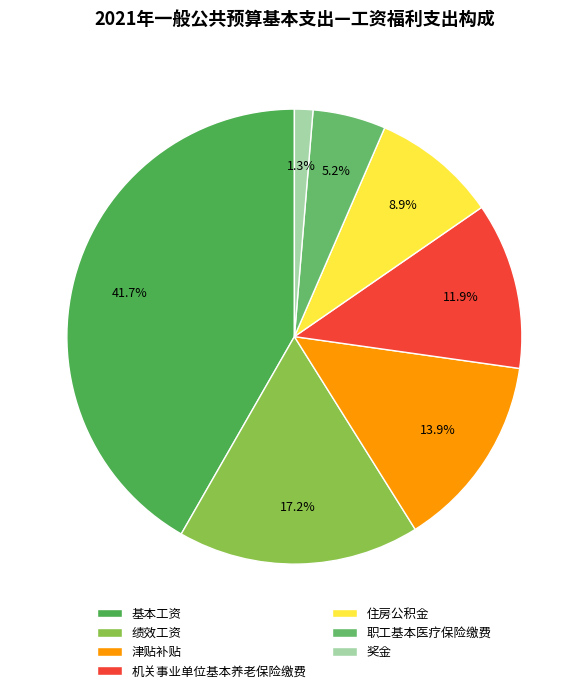

Count the number of slices in the pie.

7